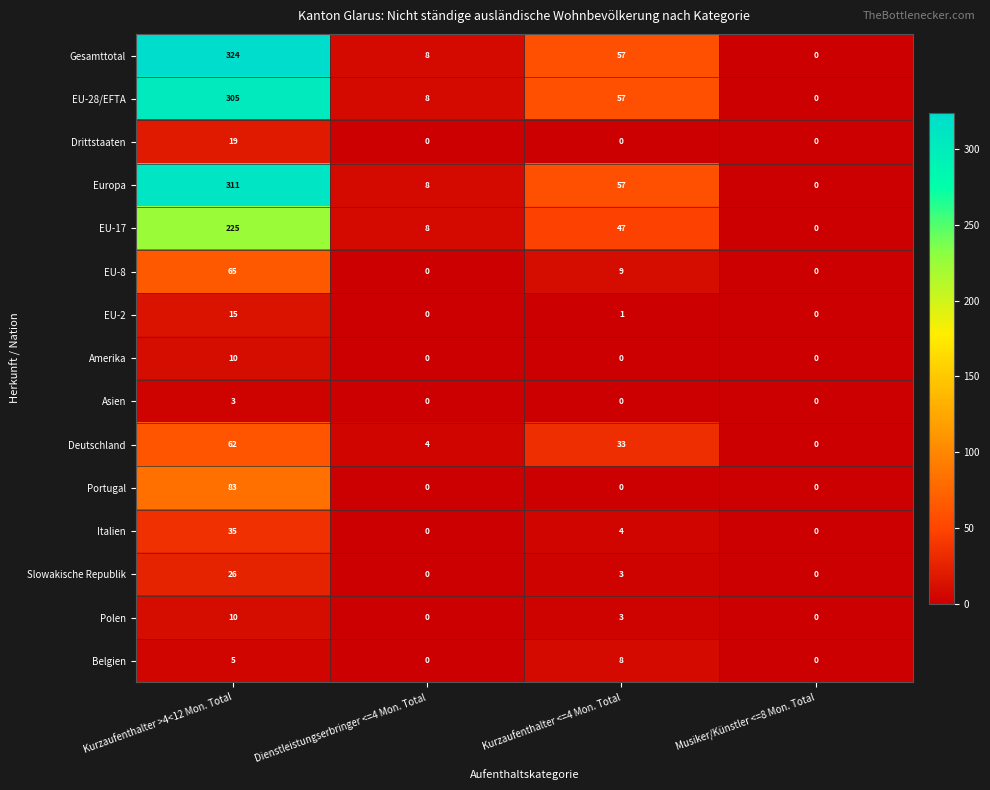

Count the Asien values in the range 0 to 3.

4